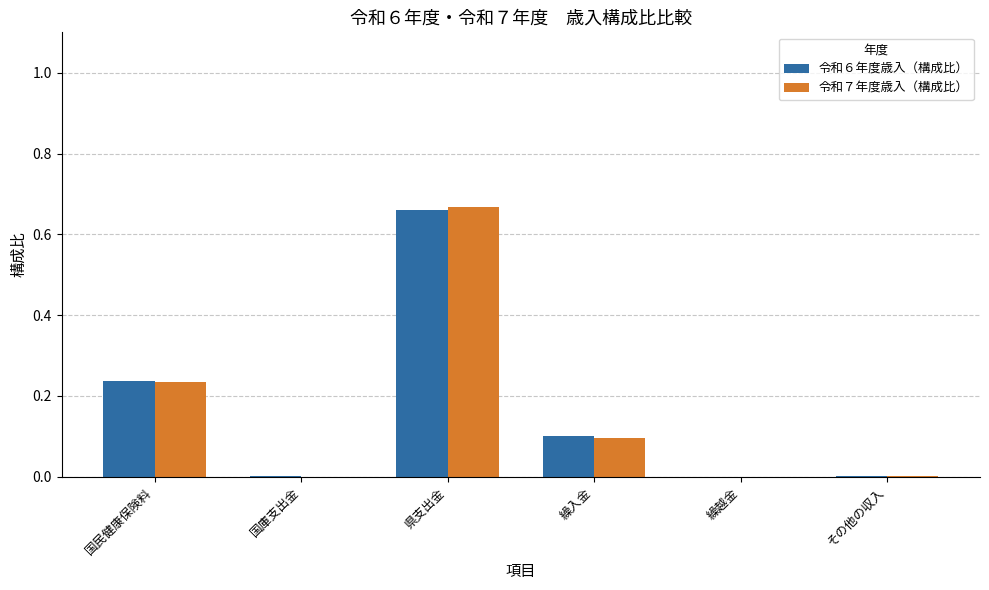

At which label does 令和７年度歳入（構成比） reach its peak?

県支出金